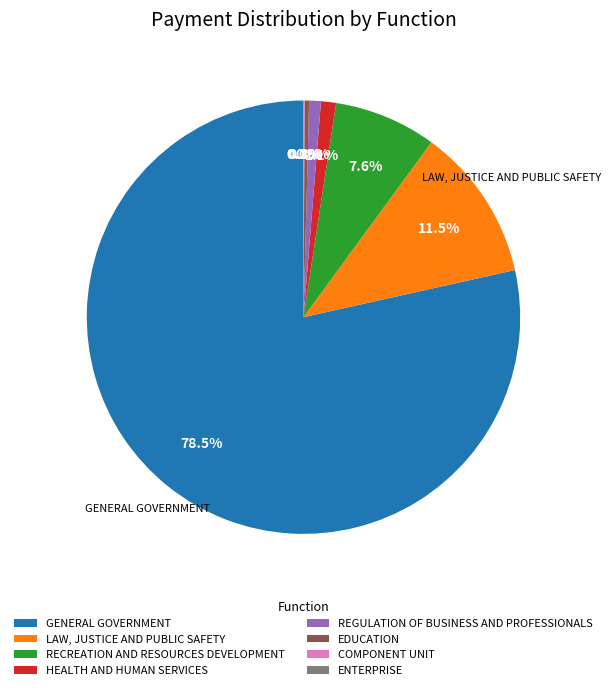

Is it true that GENERAL GOVERNMENT is 90% of the pie?

False